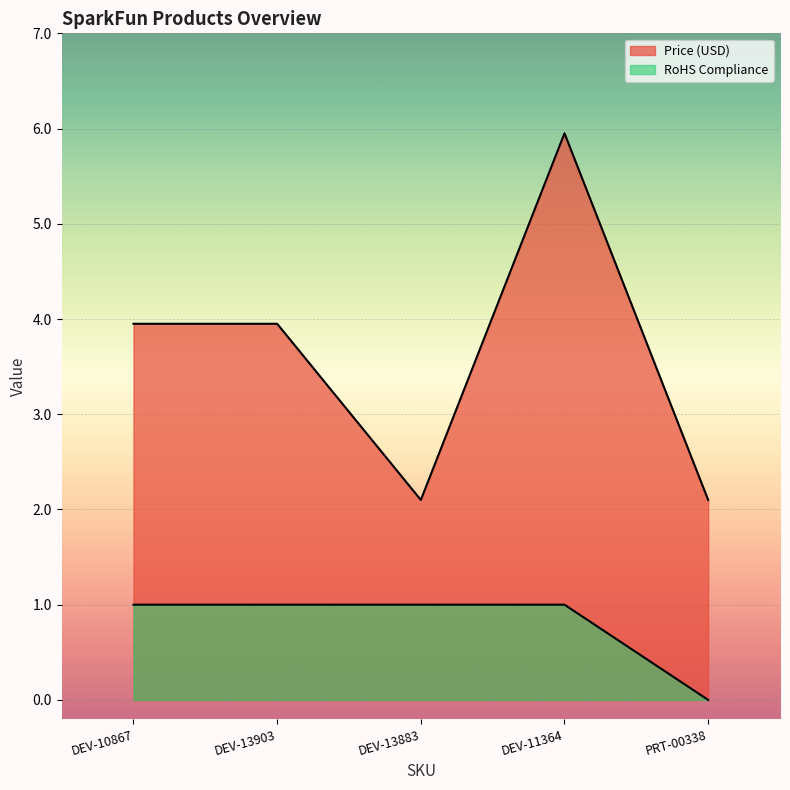

Which category has the highest value in the Price (USD) series?

DEV-11364